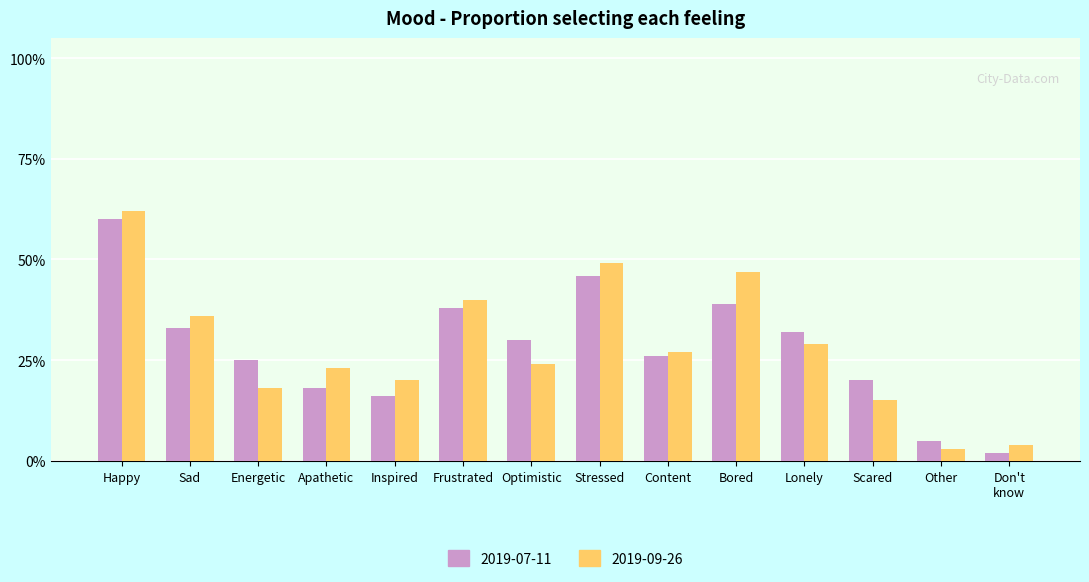

Which category has the lowest value in the 2019-07-11 series?

Don't
know